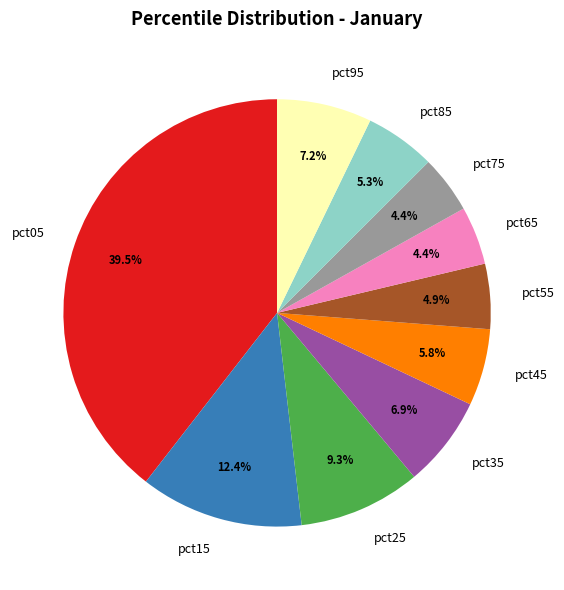

To the nearest percent, what percentage of the pie is pct45?

6%